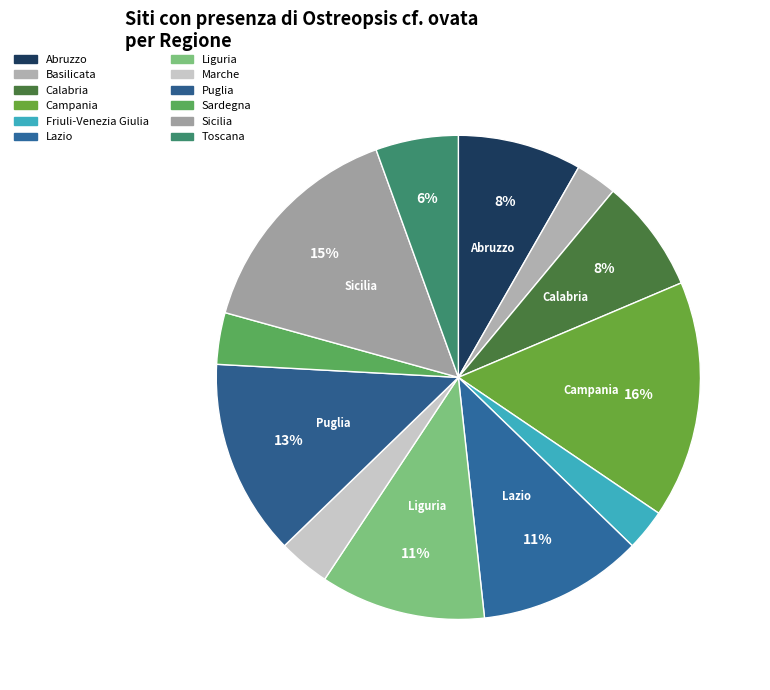

Count the number of slices in the pie.

12